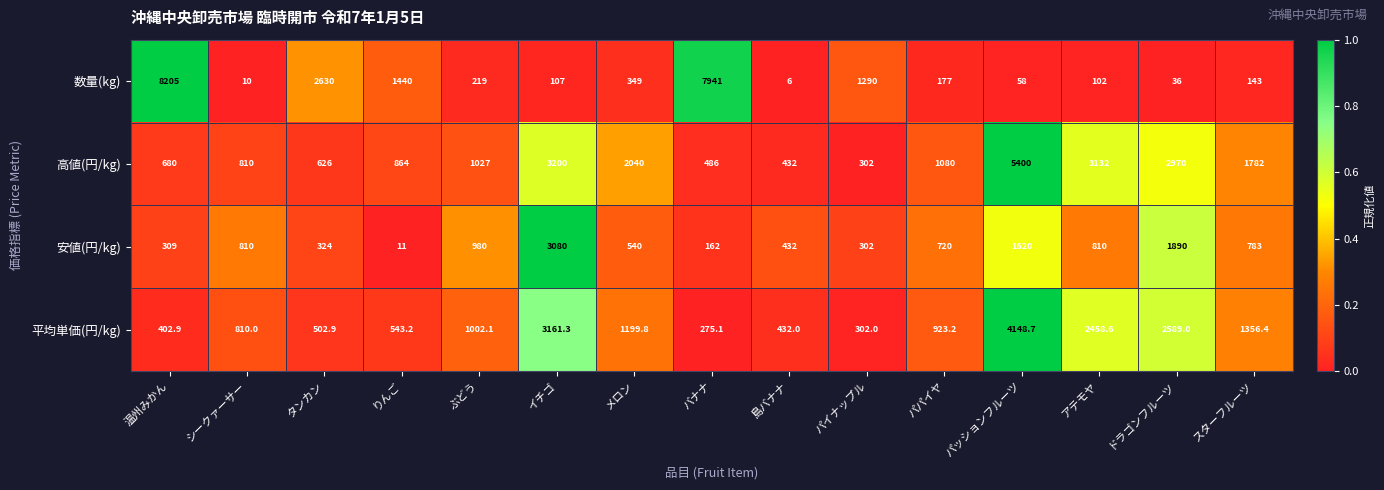

Is it true that 平均単価(円/kg) equals 1454.6 at シークァーサー?

False